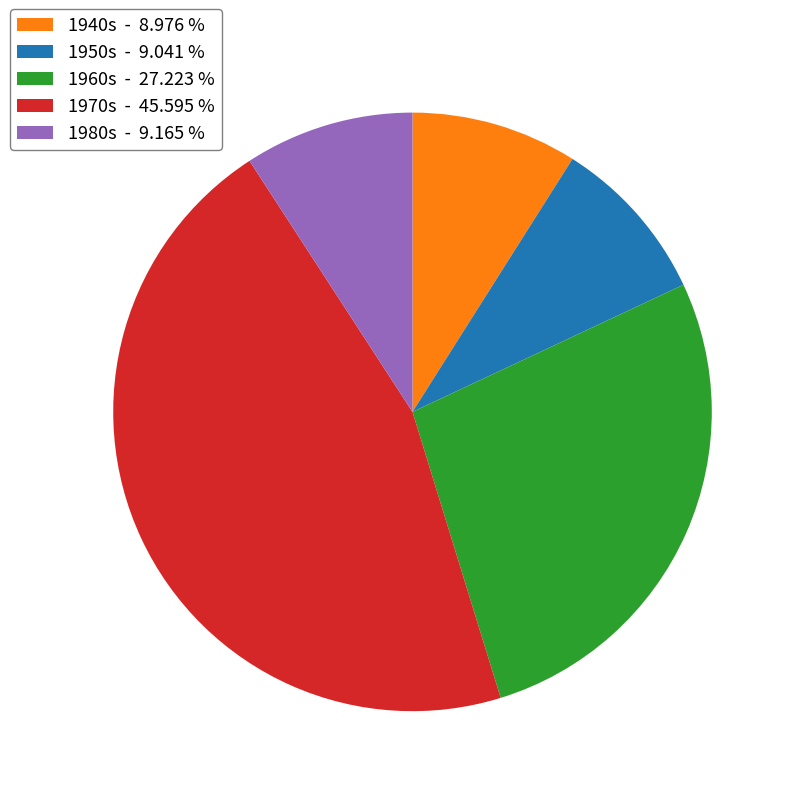

Do 1980s - 9.165 % and 1940s - 8.976 % together represent more than half of the pie?

No